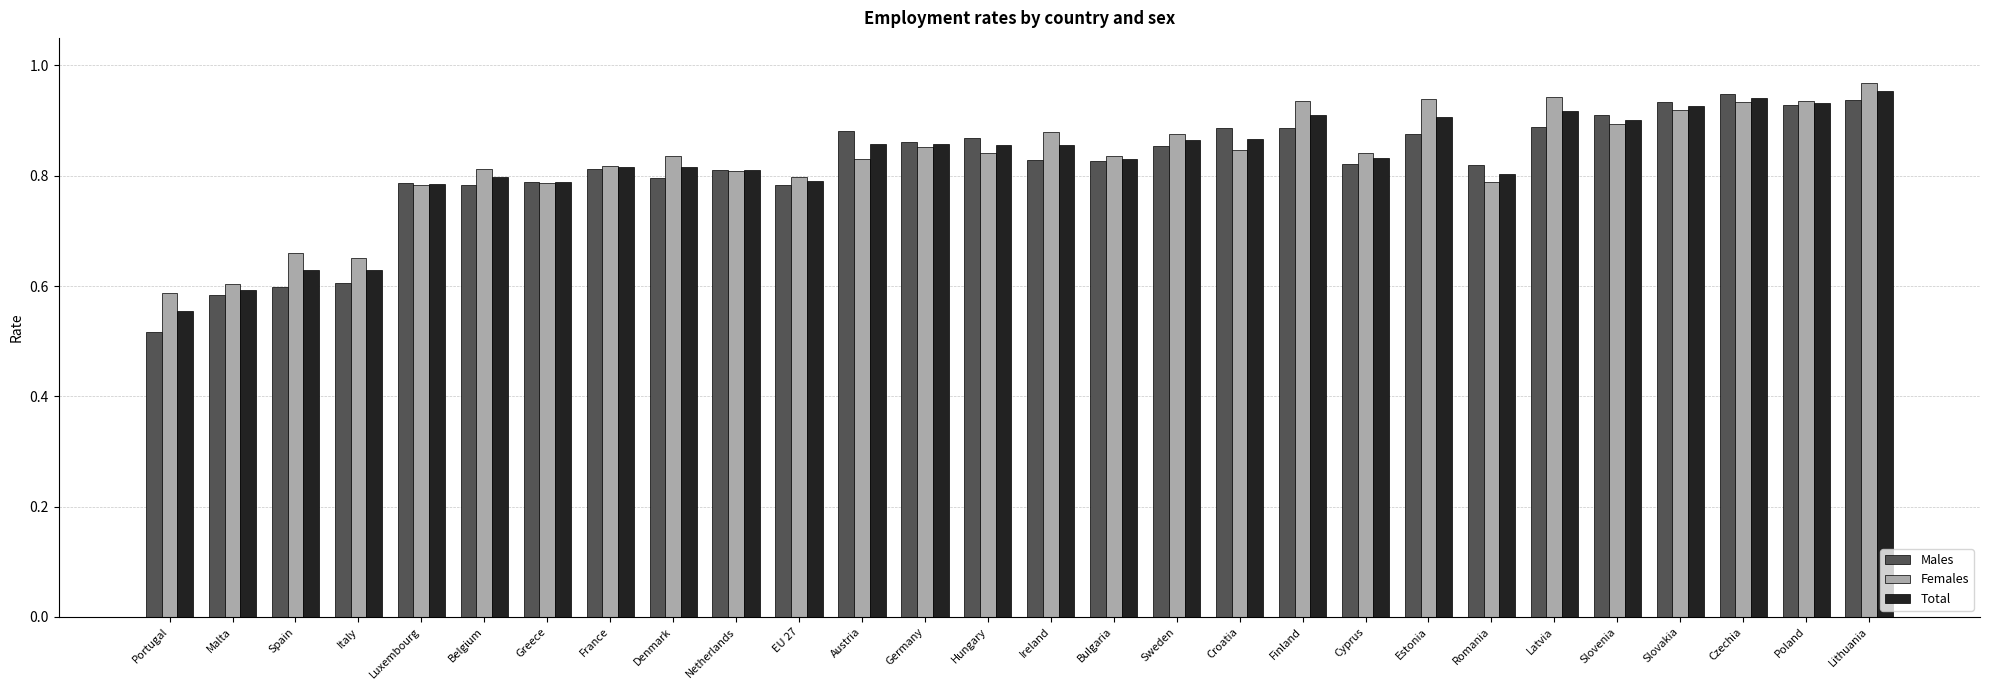

At which category is the sum across all series the highest?

Lithuania